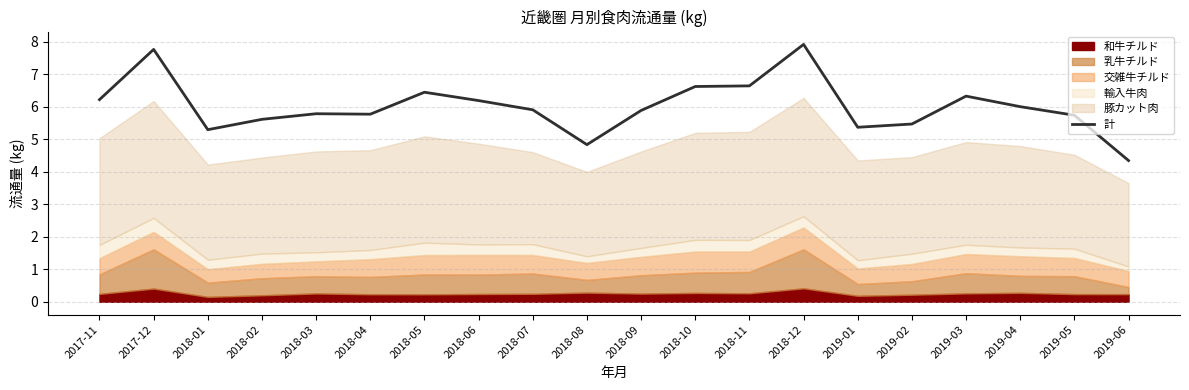

What is the maximum value shown in the chart?

7.9